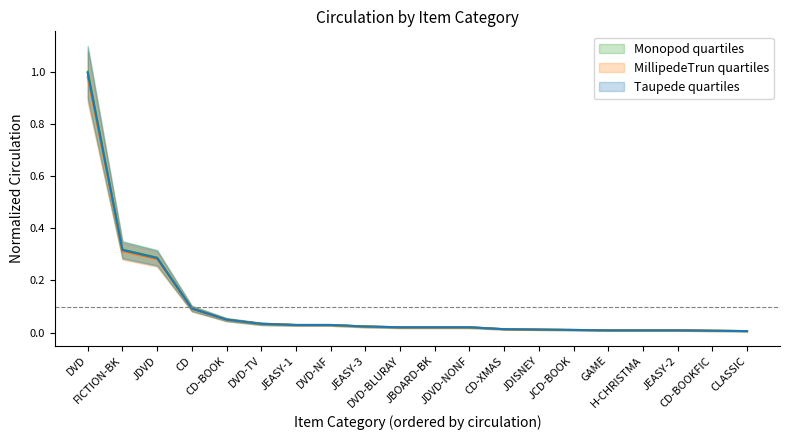

True or false: Top 20 Items and Q1 band cross at least once.

False